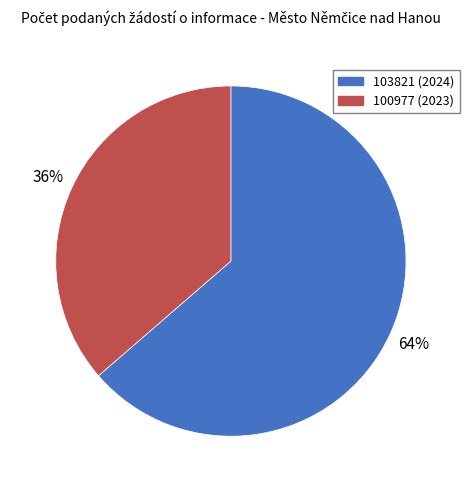

Which slice represents more than half of the pie?

103821 (2024)